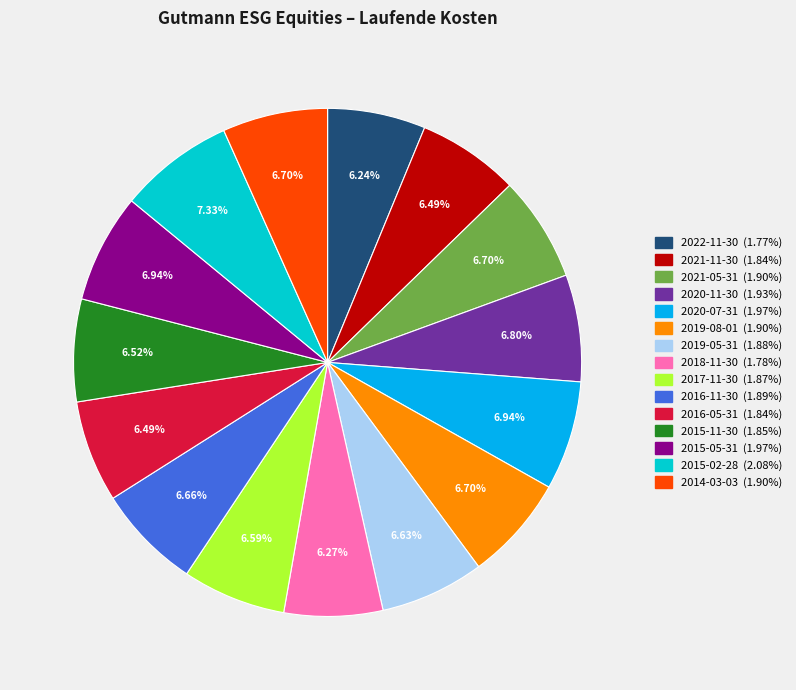

To the nearest percent, what percentage of the pie is 2020-07-31?

7%